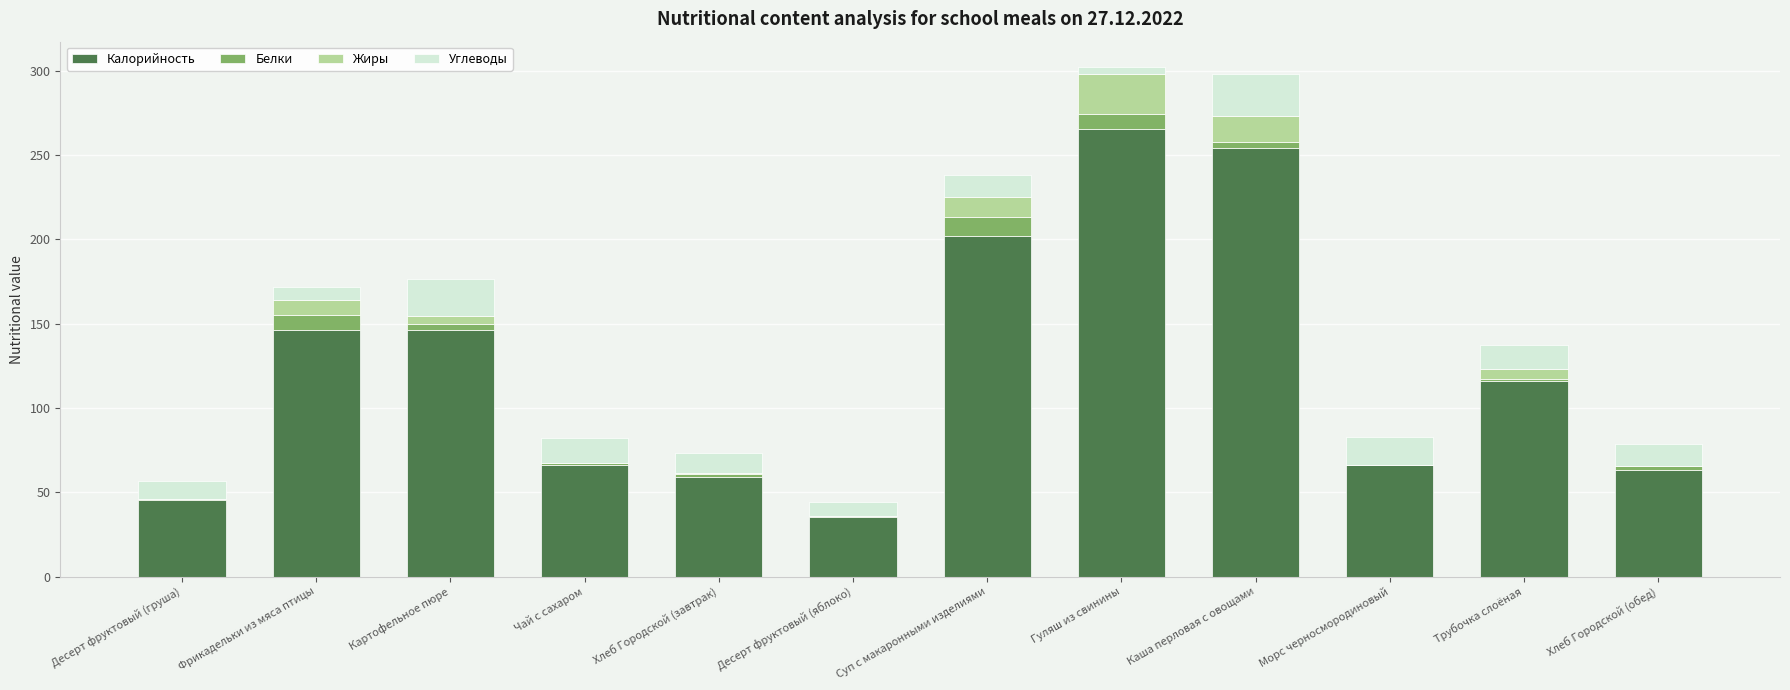

What is the difference between the Калорийность values at Картофельное пюре and Хлеб Городской (завтрак)?

87.3